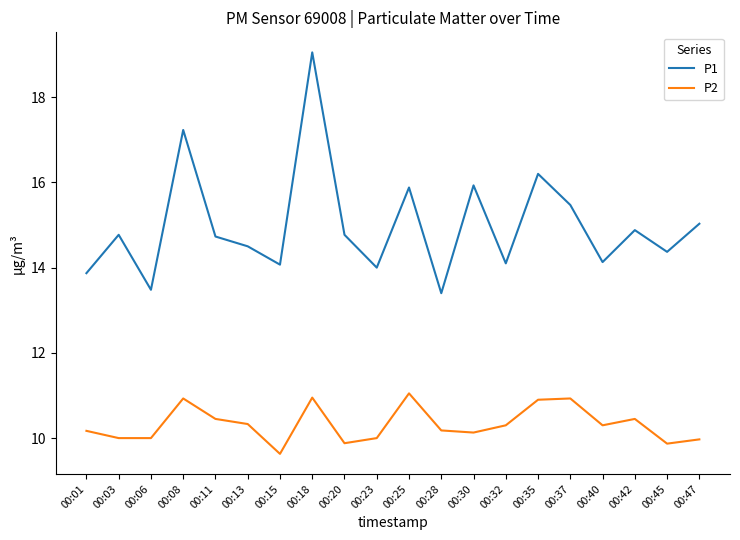

What is the spread (max minus min) of values at 00:37?

4.5